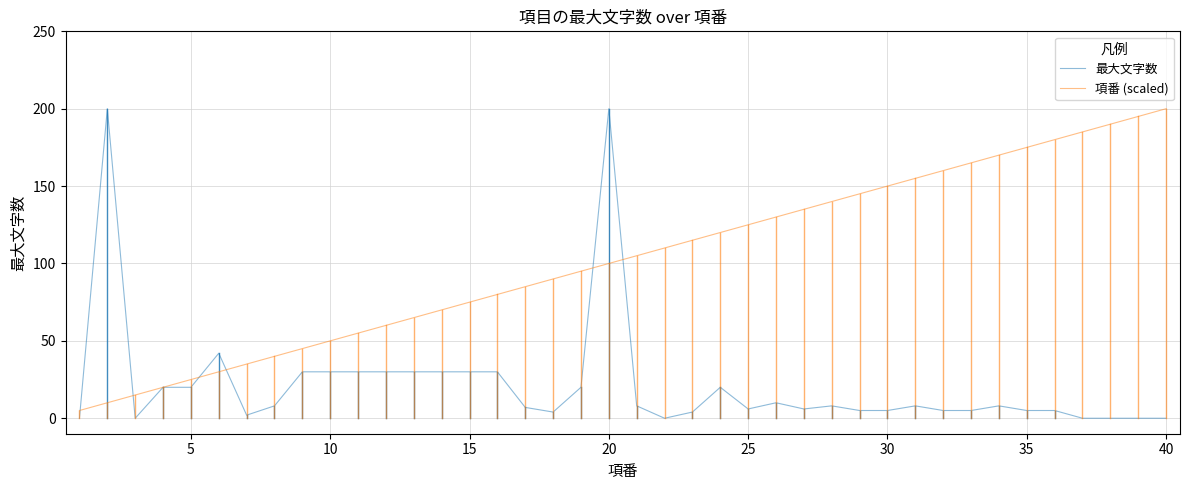

Which series has the largest total across all categories?

項番 (scaled)